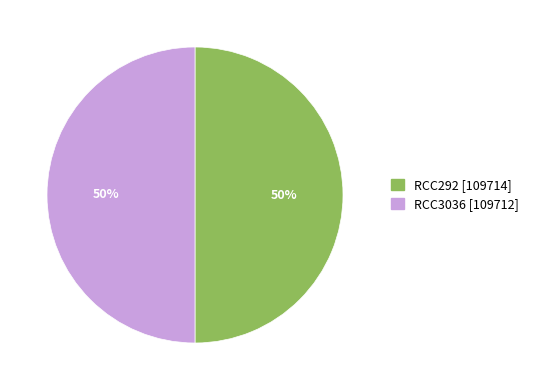

To the nearest percent, what is the combined percentage of RCC3036 and RCC292?

100%